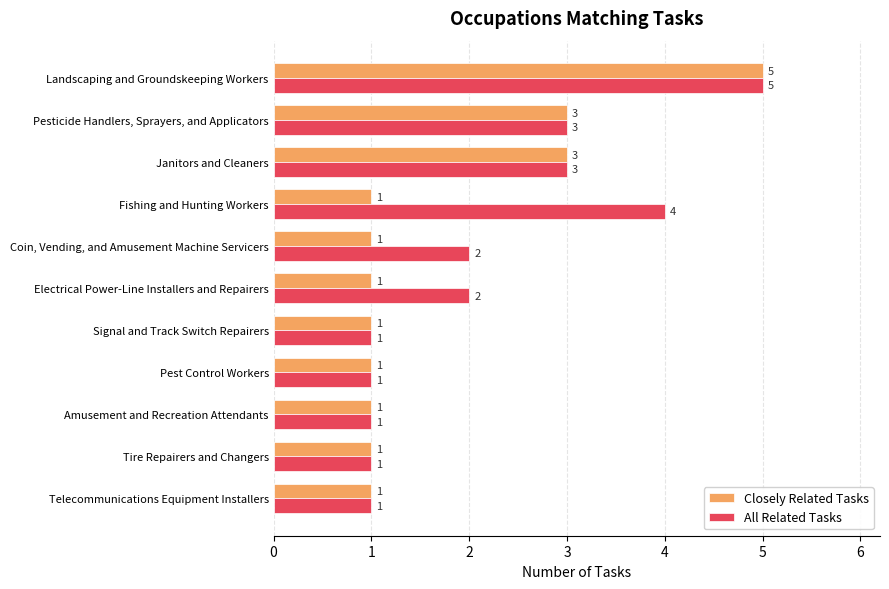

What is the minimum value shown in the chart?

1